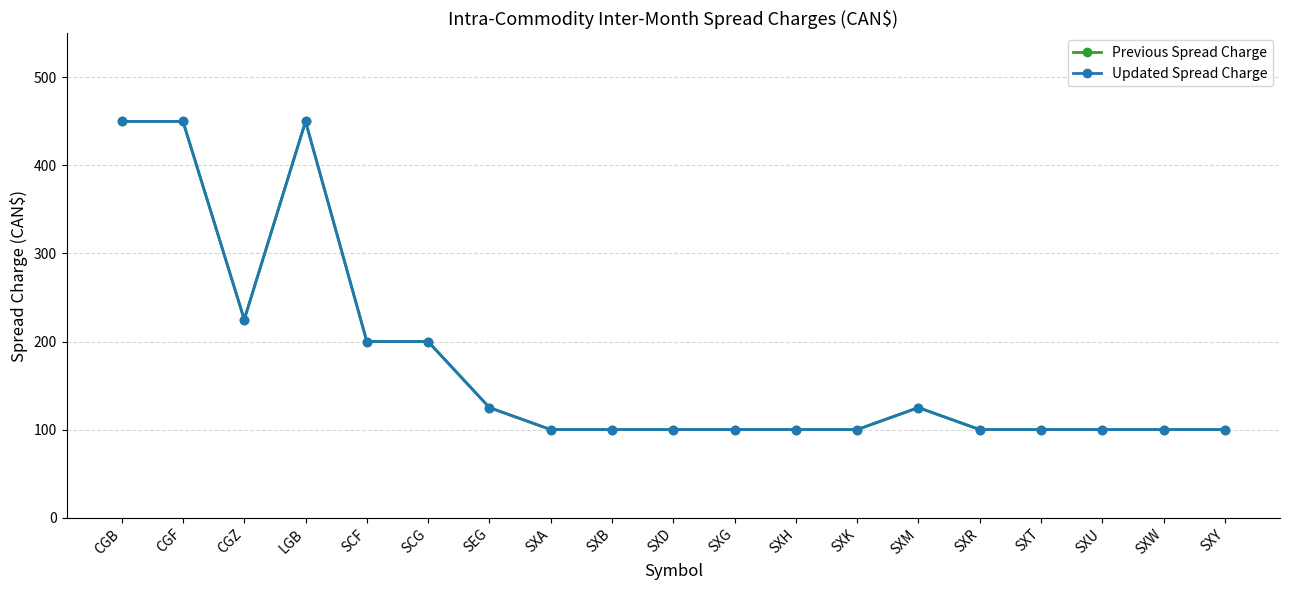

In Previous Spread Charge, how many points are lower than both neighbors (excluding endpoints)?

1